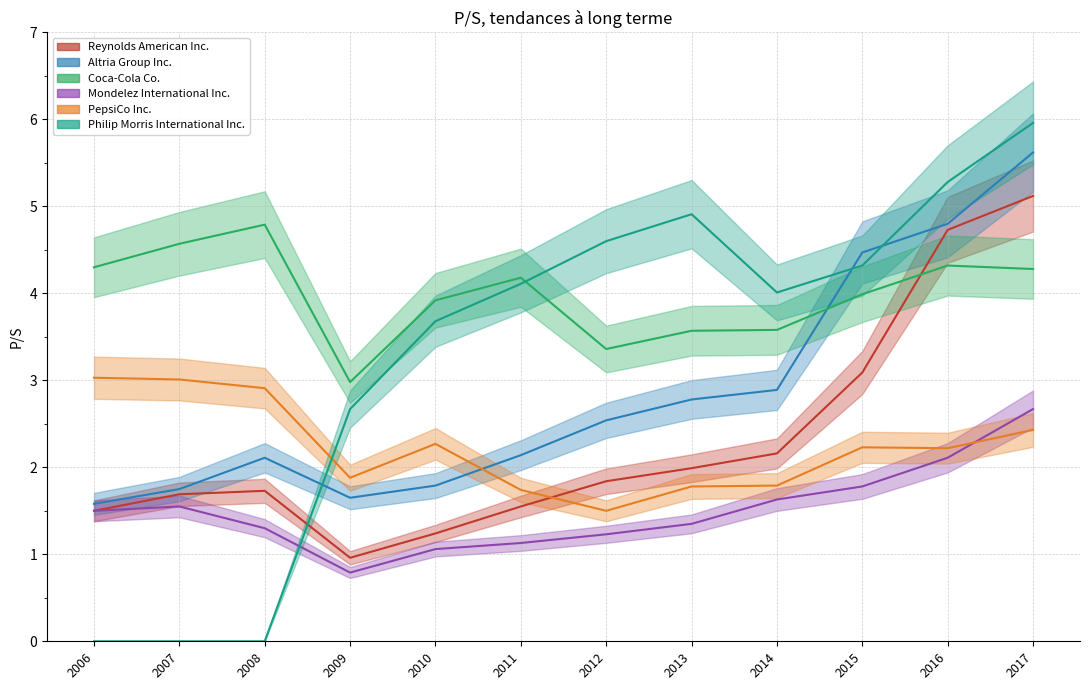

What is the approximate value of Philip Morris International Inc. at 2011?

4.1